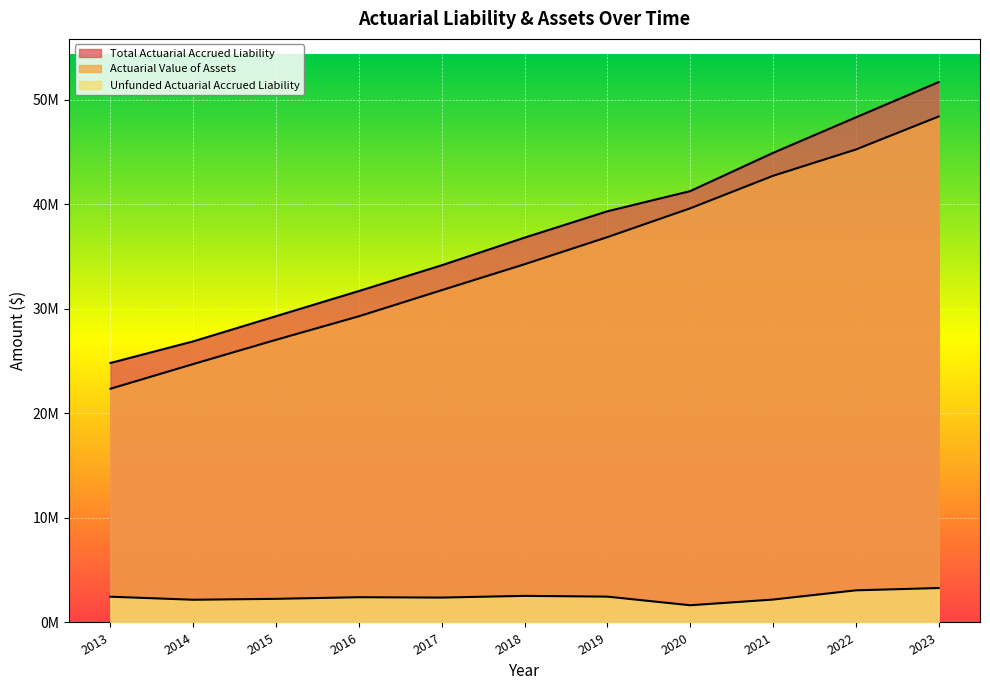

Which series has the largest total across all categories?

Total Actuarial Accrued Liability